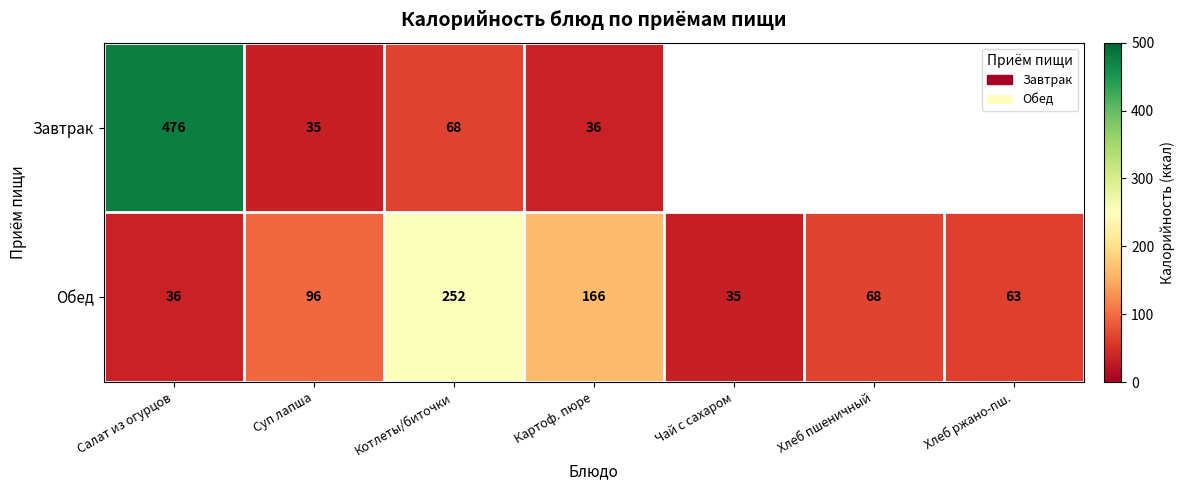

The Завтрак series shows 24.0 at Картоф. пюре. True or false?

False